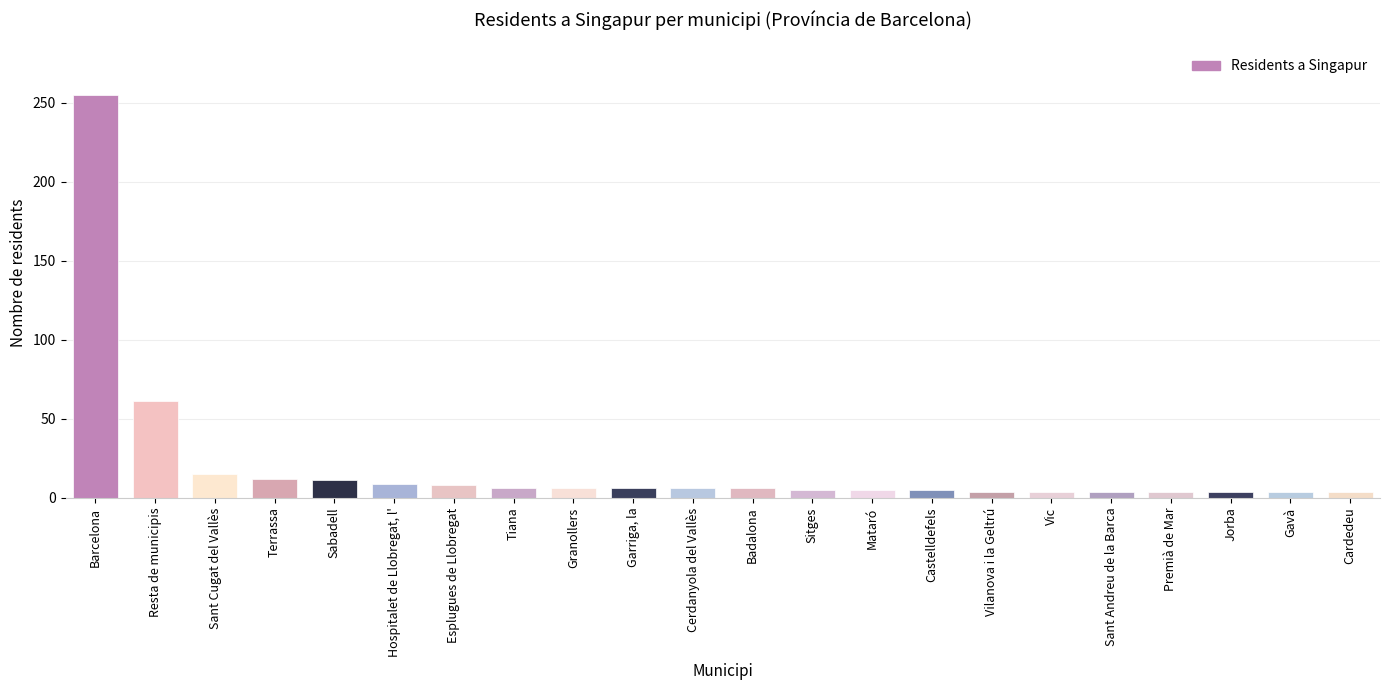

What is the ratio of the value at Cerdanyola del Vallès to the value at Garriga, la?

1.0